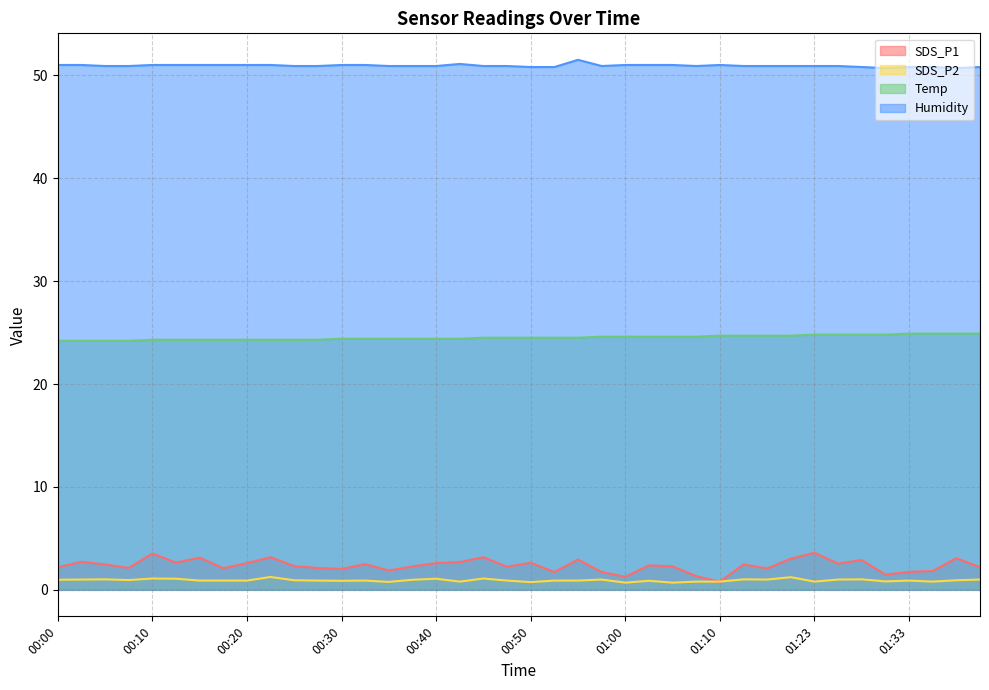

How many lines are shown in the chart?

4